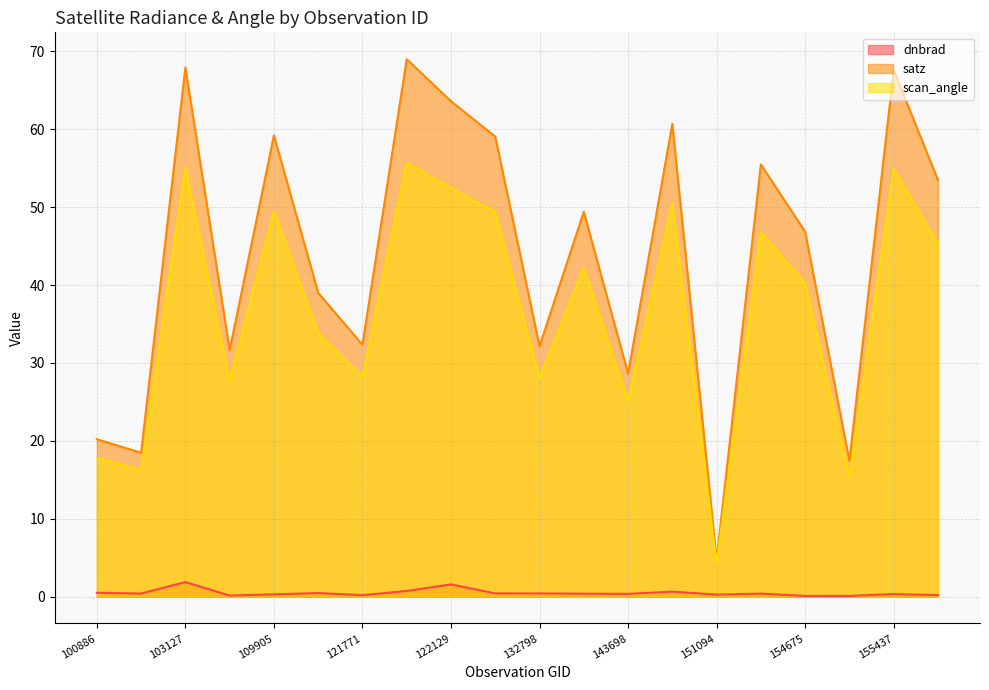

What value does the satz series have at 122118?

69.0